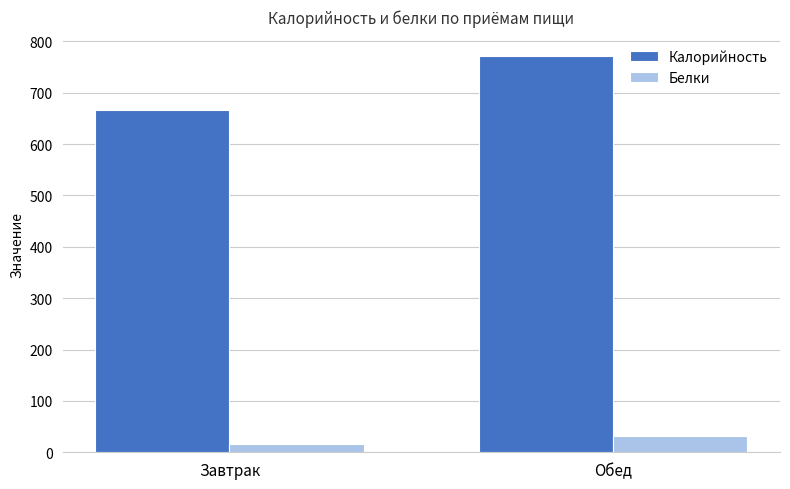

Rank the series at Обед from highest to lowest value.

Калорийность, Белки